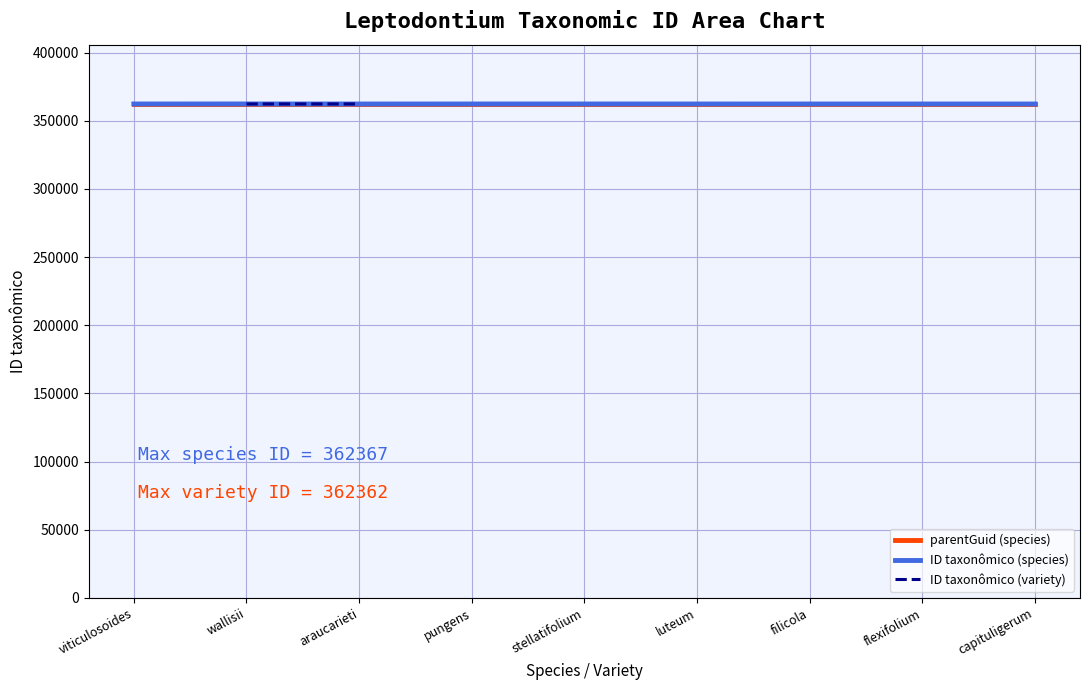

True or false: the data shows 362133.3 at araucarieti.

True